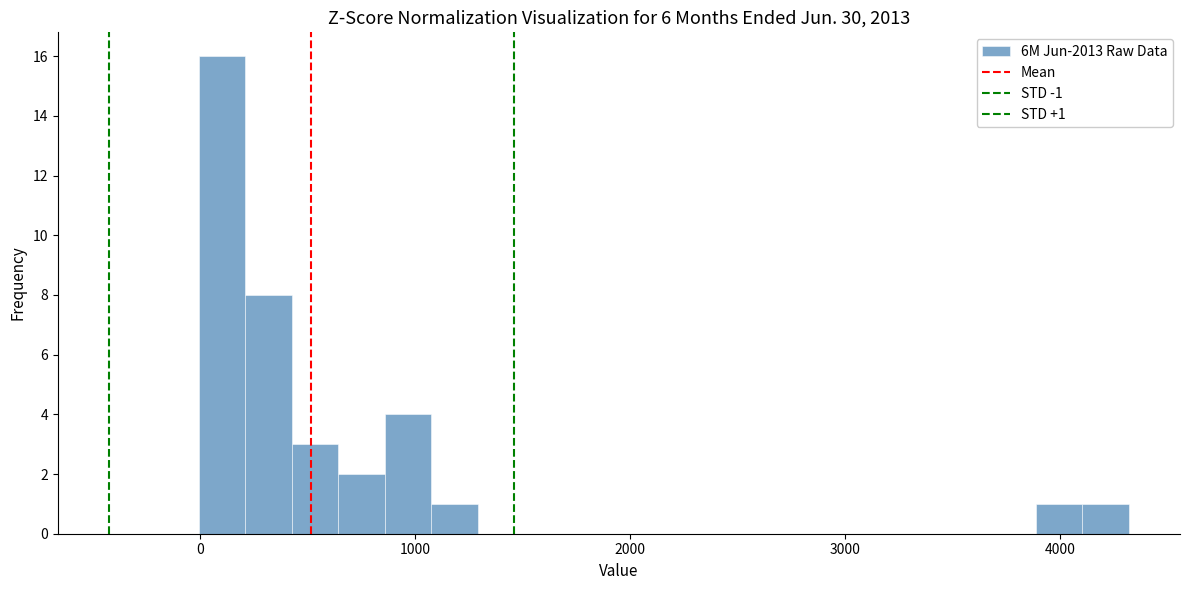

Around what value on the x-axis is the tallest bar? Give the approximate position of its centre, as read against the axis.

100